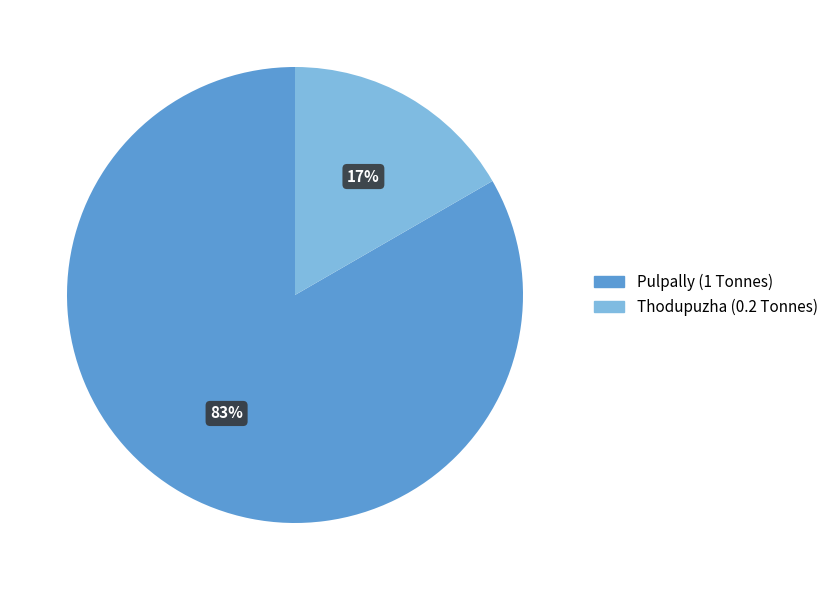

What percentage is the Thodupuzha slice, to the nearest percent?

17%